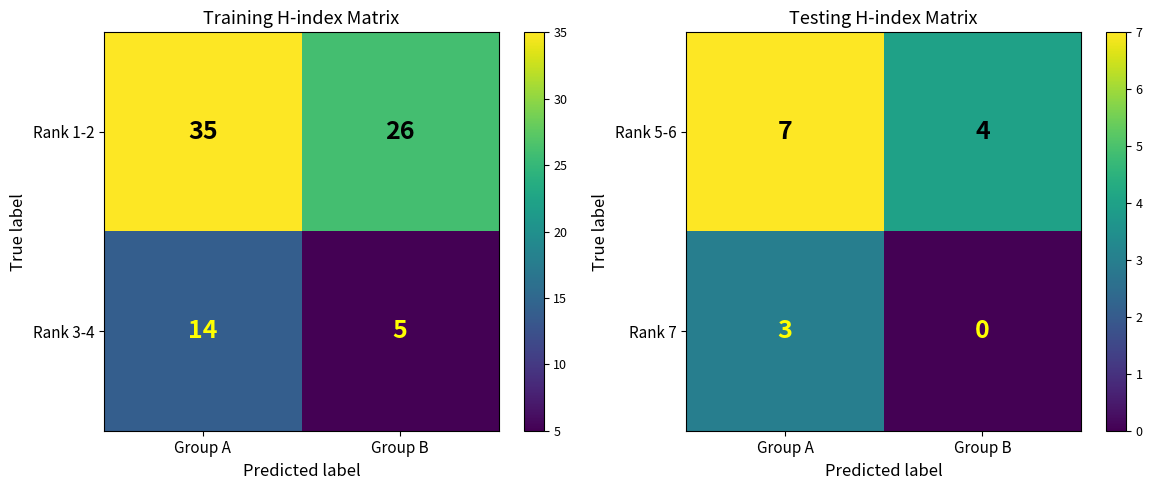

What is the difference between the Rank 7 values at Group A and Group B?

3